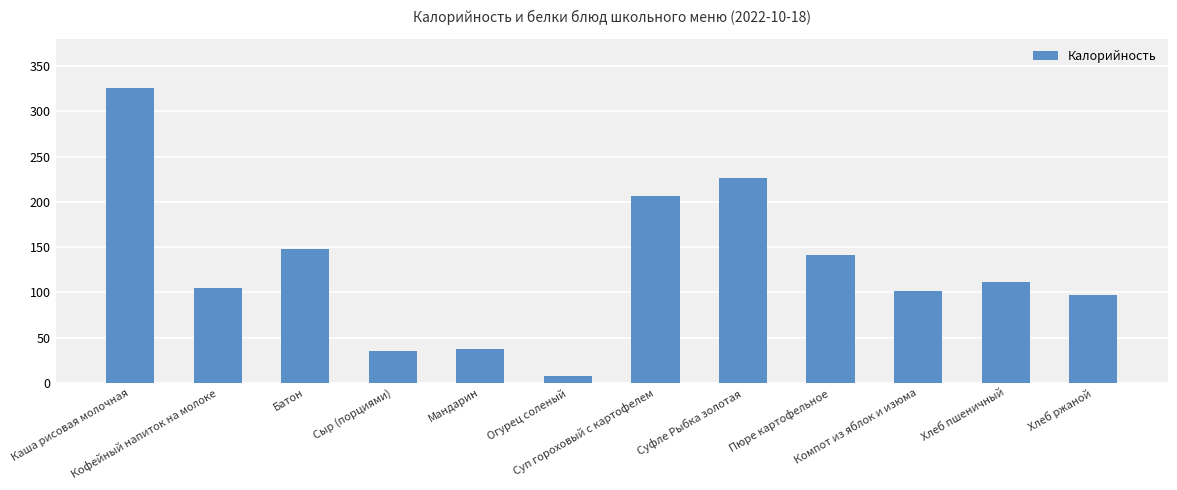

What is the label of the 8th bar from the left?

Суфле Рыбка золотая